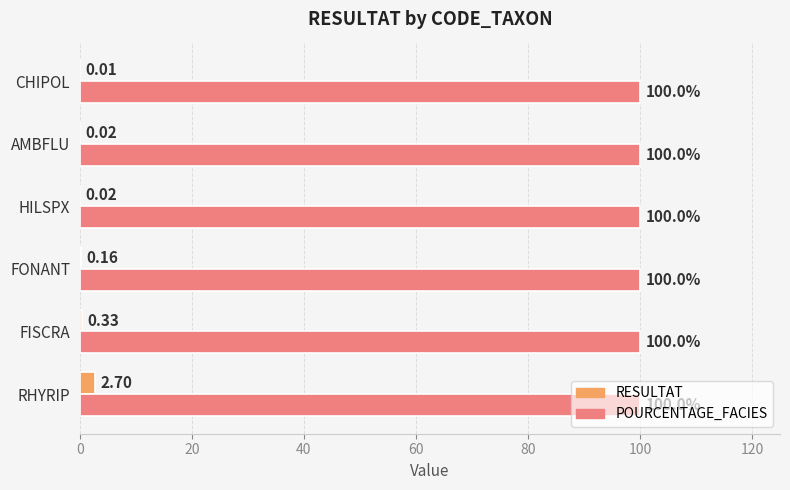

How many data points does each series have?

6